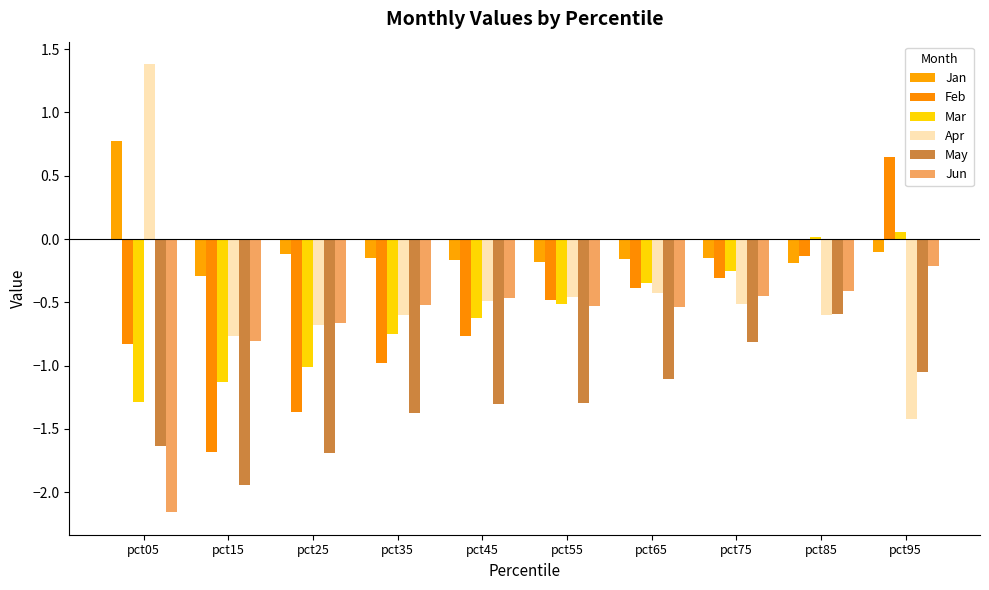

The value of Mar at pct85 is 0.0. True or false?

True